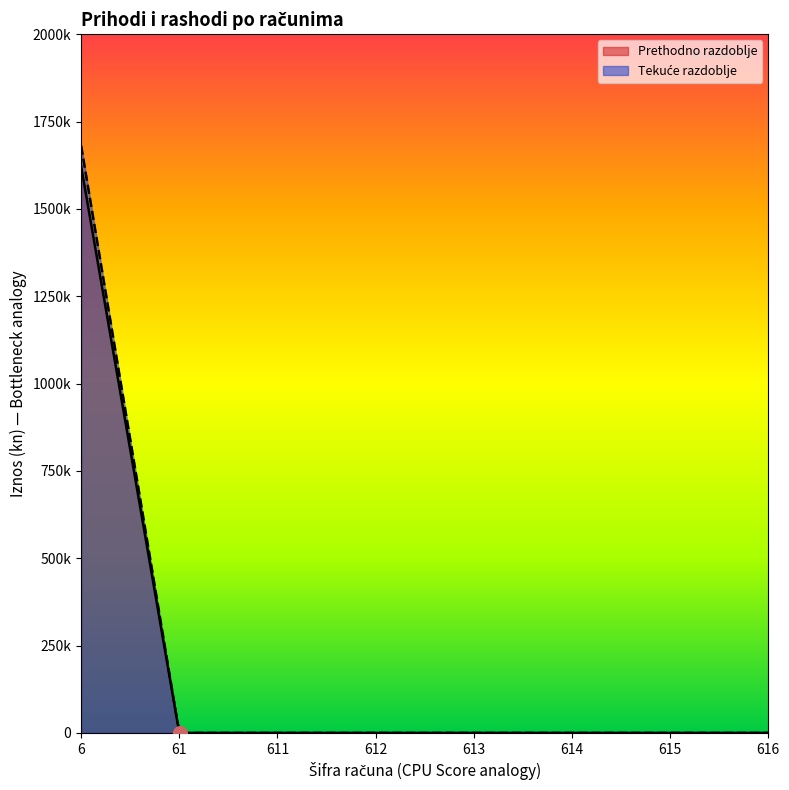

Which category has the highest value in the Porez i prirez na dohodak series?

6